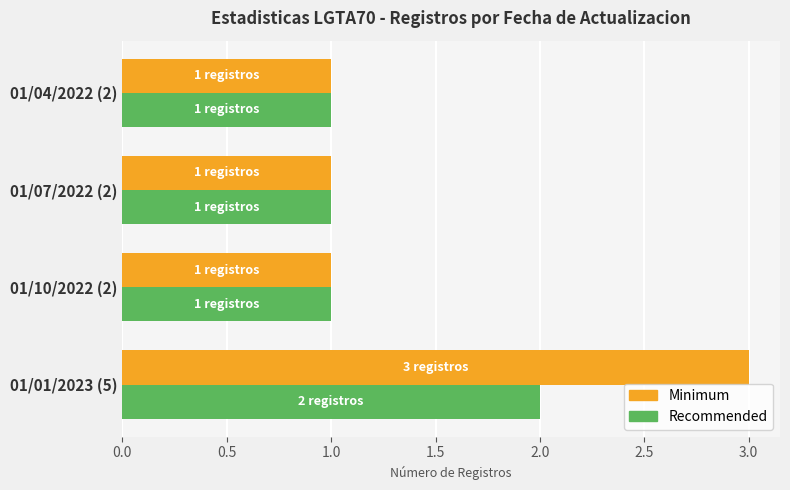

What is the average value of the Recommended series?

1